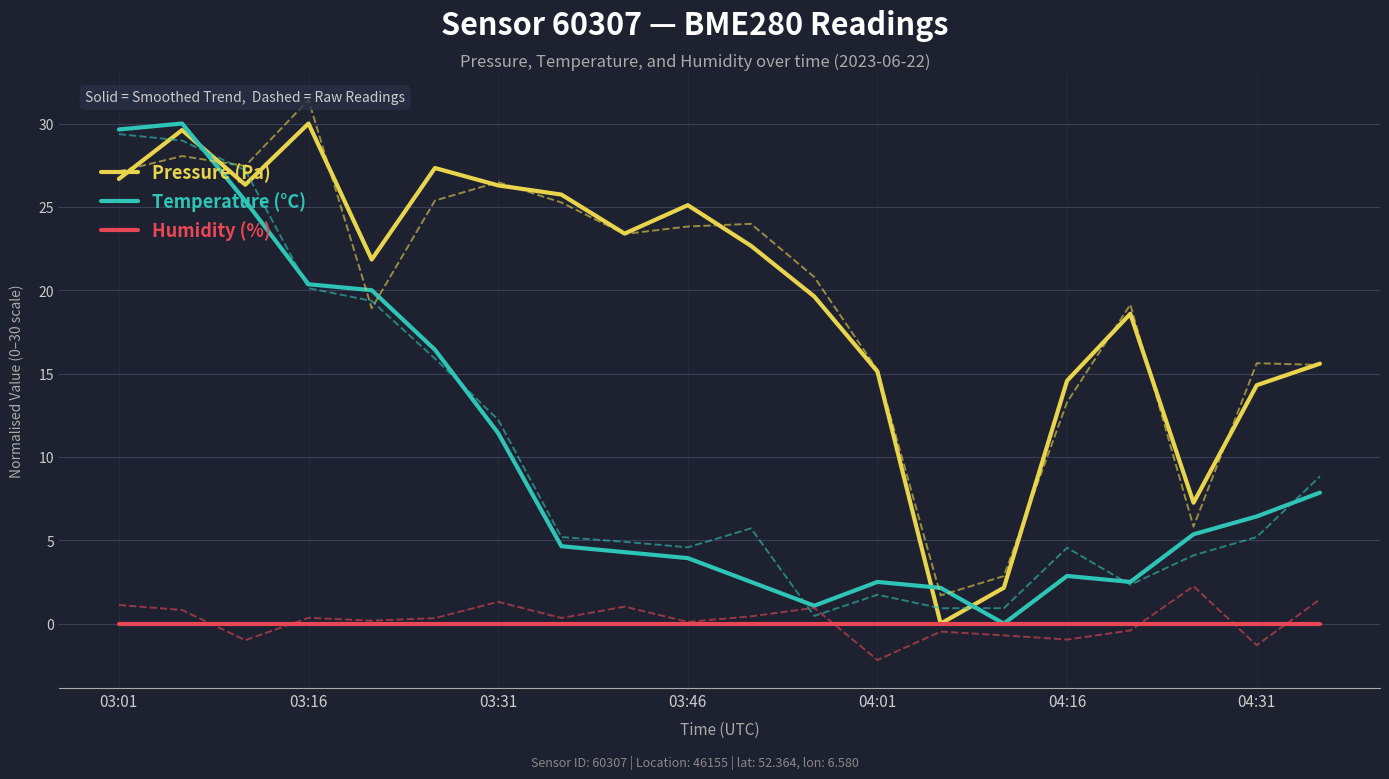

The value of Temperature (°C) at 04:16 is 2.9. True or false?

True